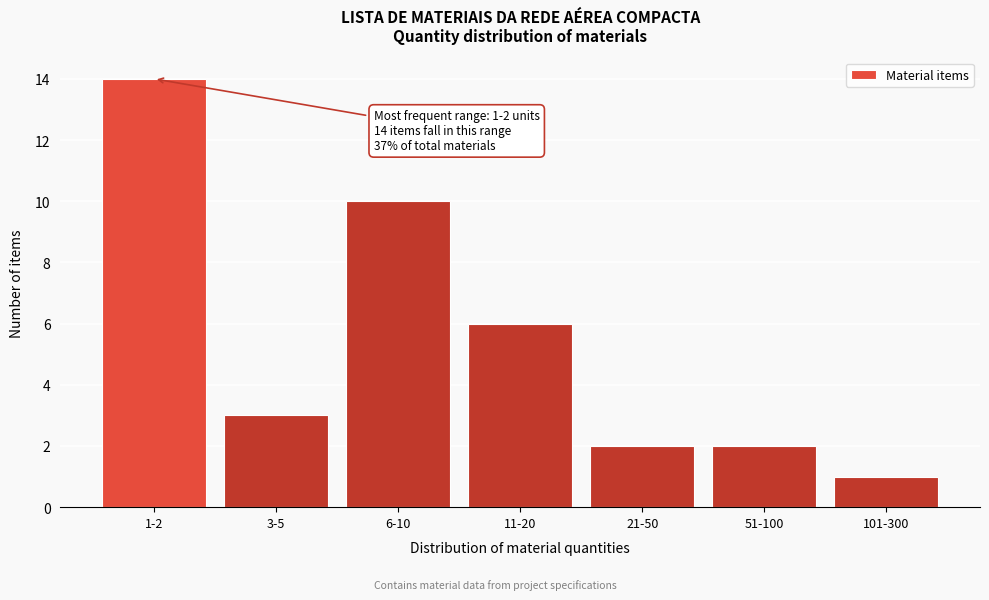

Reading right to left, transcribe all the data shown in this chart.

101-300=1	51-100=2	21-50=2	11-20=6	6-10=10	3-5=3	1-2=14